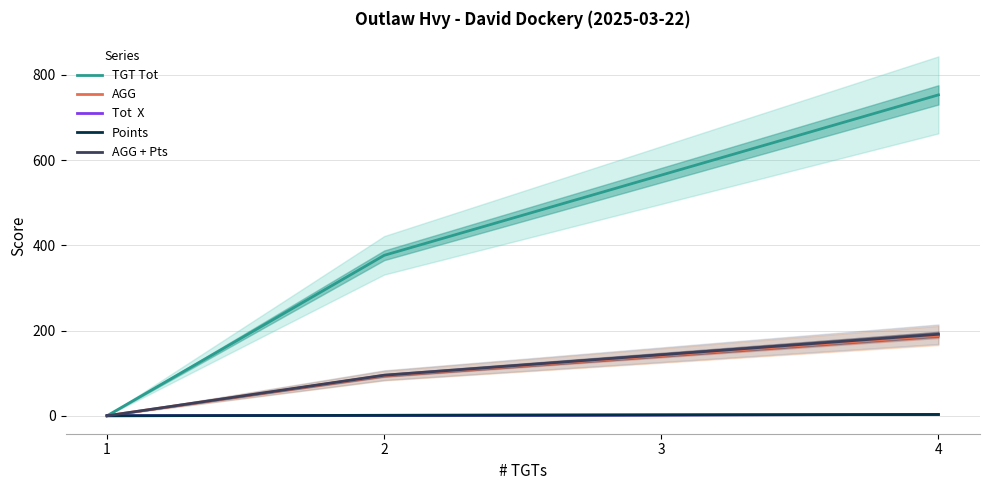

Between 3 and 2, which is larger?

3